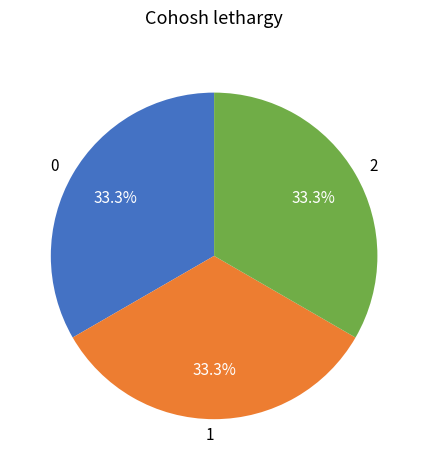

Is there any slice that represents more than half of the pie?

No